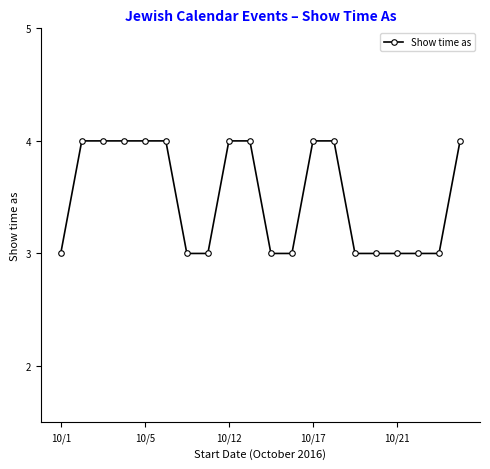

What is the sum of all values?

70